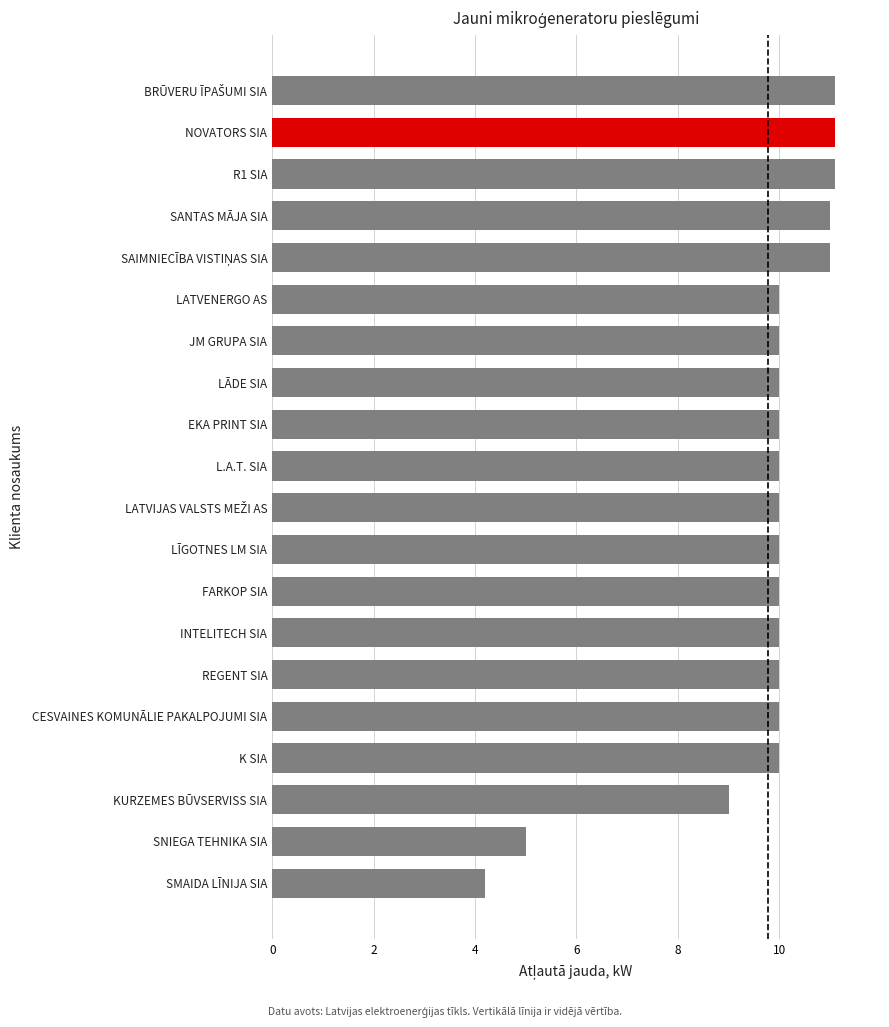

What is the ratio of the value at CESVAINES KOMUNĀLIE PAKALPOJUMI SIA to the value at KURZEMES BŪVSERVISS SIA?

1.1